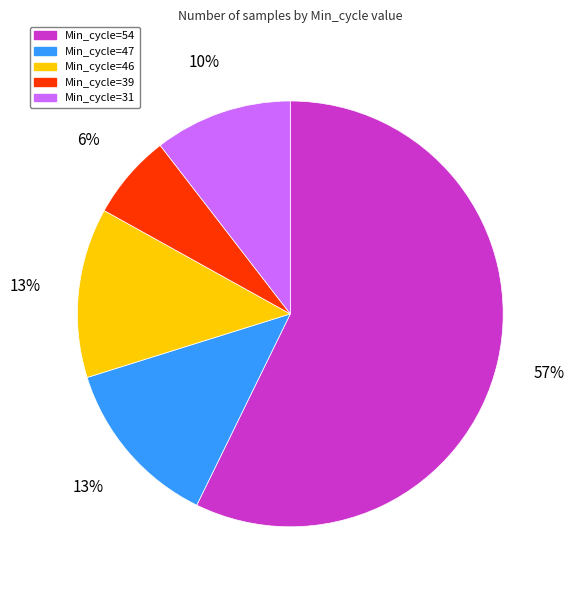

Does any single category account for the majority?

Yes